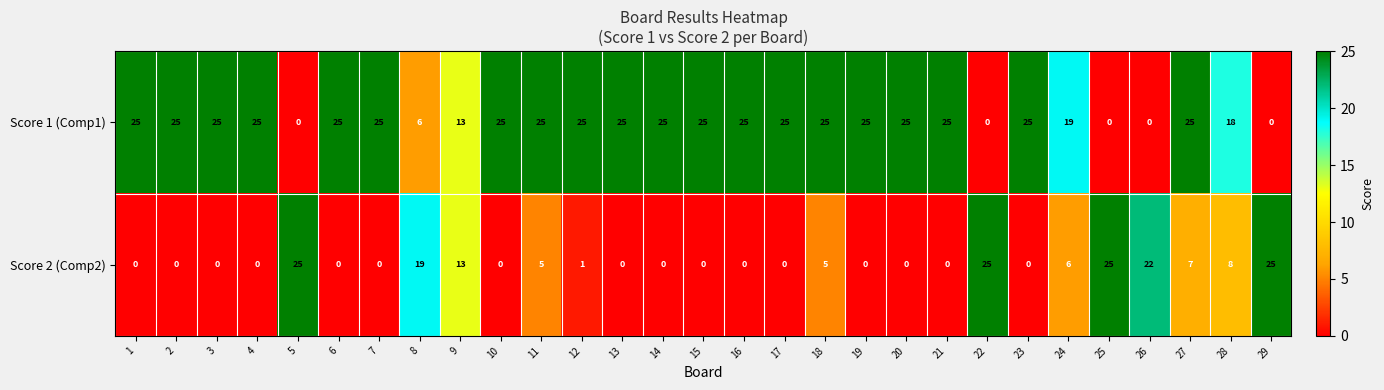

At how many categories does at least one series exceed 24?

24